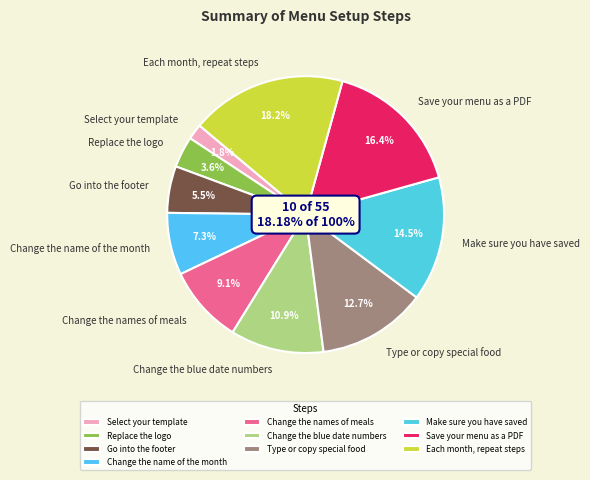

How many segments does this pie chart have?

10